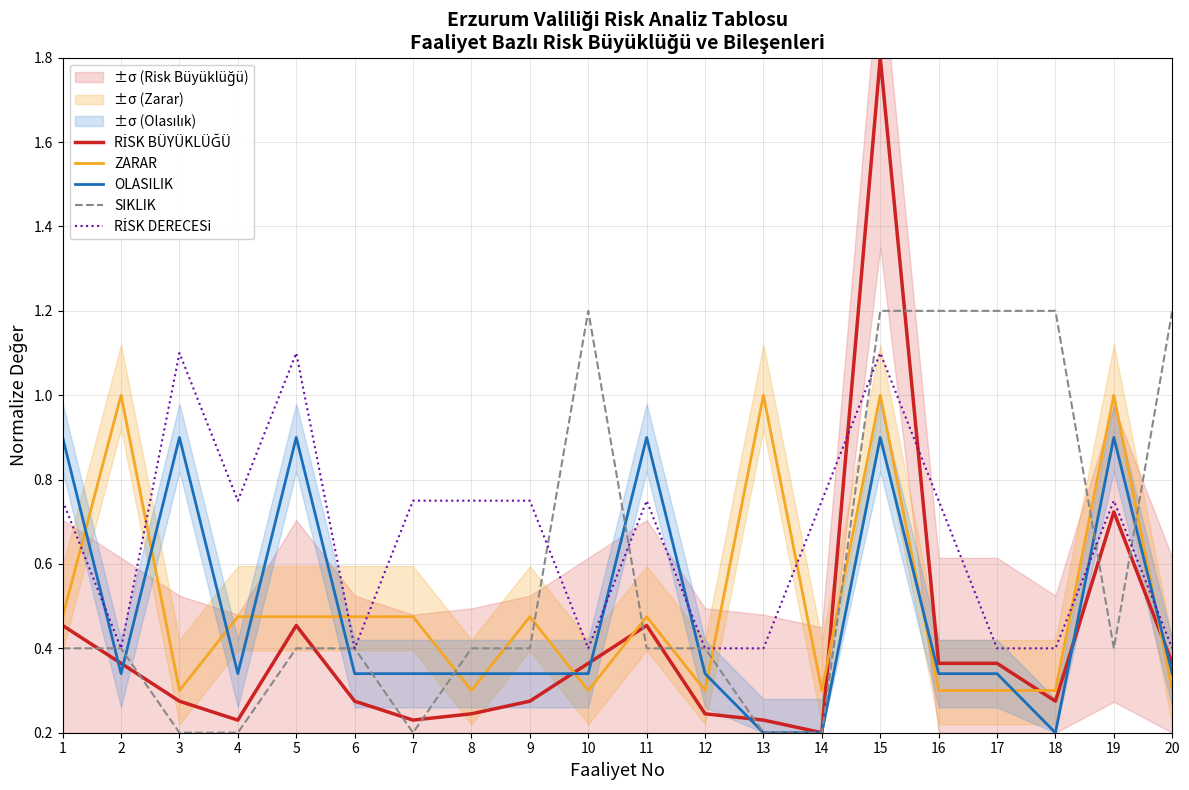

Reading right to left, list all the values displayed in this chart.

RİSK BÜYÜKLÜĞÜ: 20=0.4	19=0.7	18=0.3	17=0.4	16=0.4	15=1.8	14=0.2	13=0.2	12=0.2	11=0.5	10=0.4	9=0.3	8=0.2	7=0.2	6=0.3	5=0.5	4=0.2	3=0.3	2=0.4	1=0.5
ZARAR: 20=0.3	19=1.0	18=0.3	17=0.3	16=0.3	15=1.0	14=0.3	13=1.0	12=0.3	11=0.5	10=0.3	9=0.5	8=0.3	7=0.5	6=0.5	5=0.5	4=0.5	3=0.3	2=1.0	1=0.5
OLASILIK: 20=0.3	19=0.9	18=0.2	17=0.3	16=0.3	15=0.9	14=0.2	13=0.2	12=0.3	11=0.9	10=0.3	9=0.3	8=0.3	7=0.3	6=0.3	5=0.9	4=0.3	3=0.9	2=0.3	1=0.9
SIKLIK: 20=1.2	19=0.4	18=1.2	17=1.2	16=1.2	15=1.2	14=0.2	13=0.2	12=0.4	11=0.4	10=1.2	9=0.4	8=0.4	7=0.2	6=0.4	5=0.4	4=0.2	3=0.2	2=0.4	1=0.4
RİSK DERECESi: 20=0.4	19=0.8	18=0.4	17=0.4	16=0.8	15=1.1	14=0.8	13=0.4	12=0.4	11=0.8	10=0.4	9=0.8	8=0.8	7=0.8	6=0.4	5=1.1	4=0.8	3=1.1	2=0.4	1=0.8